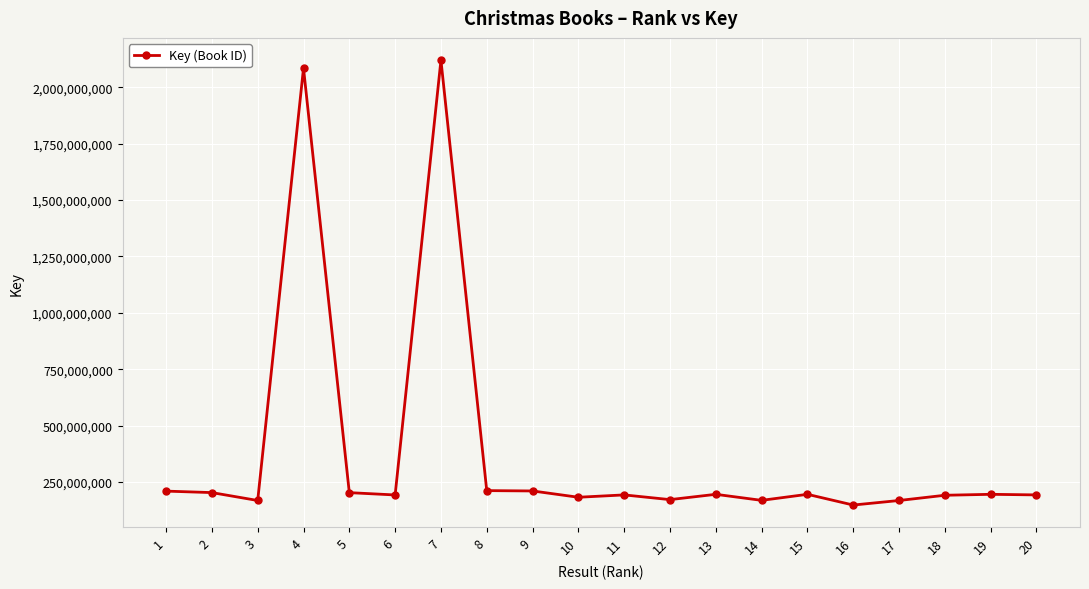

What is the maximum value shown in the chart?

2120301450